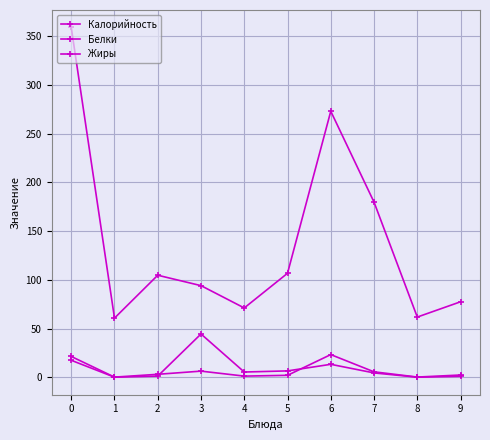

What is the approximate value of Калорийность at 3?

94.0